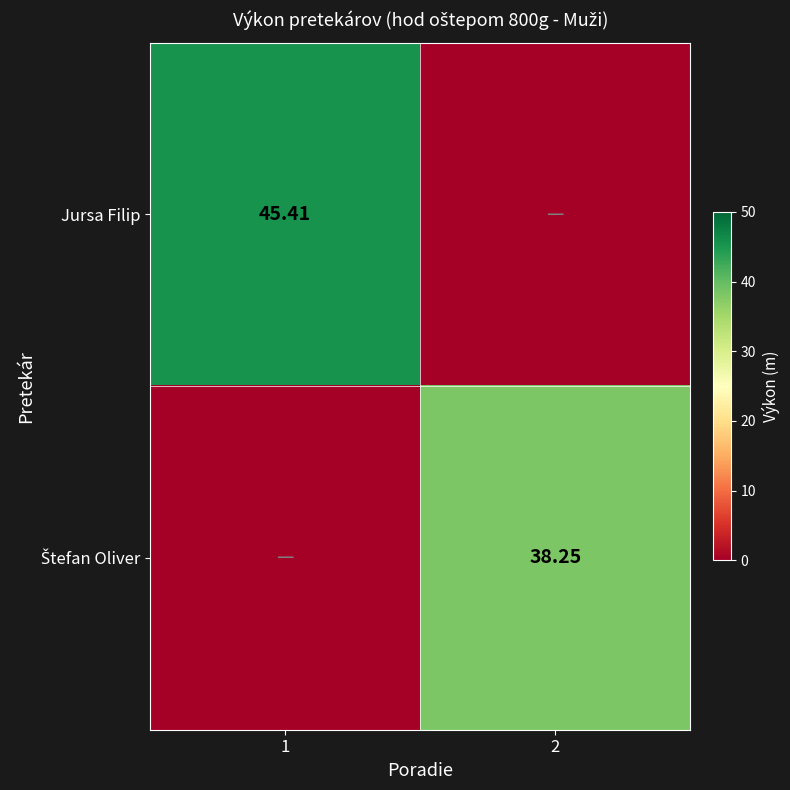

What is the difference between the Štefan Oliver values at 1 and 2?

38.2